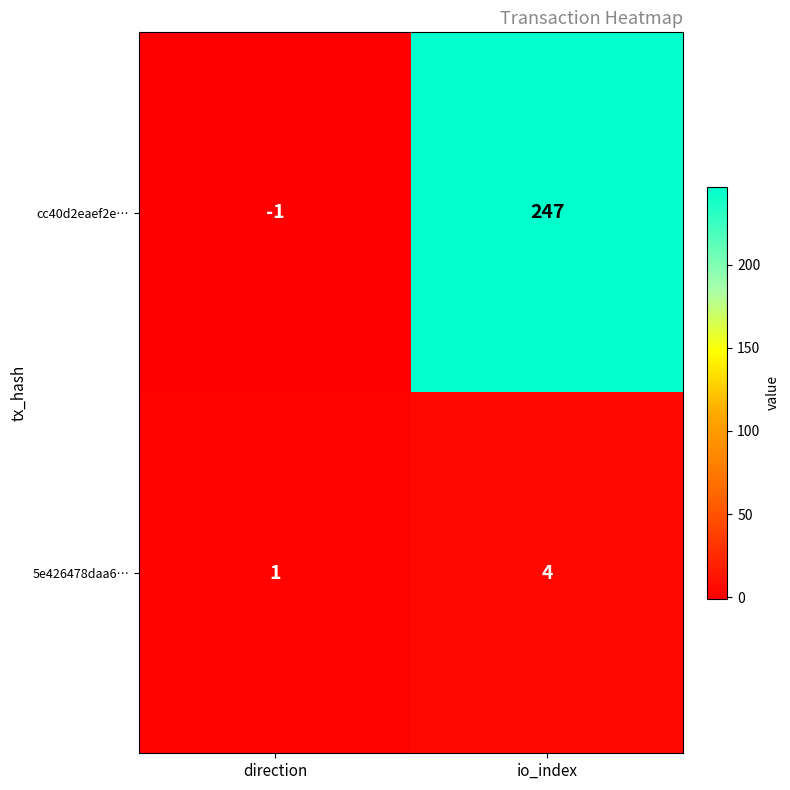

Which series has the largest total across all categories?

cc40d2eaef2e…